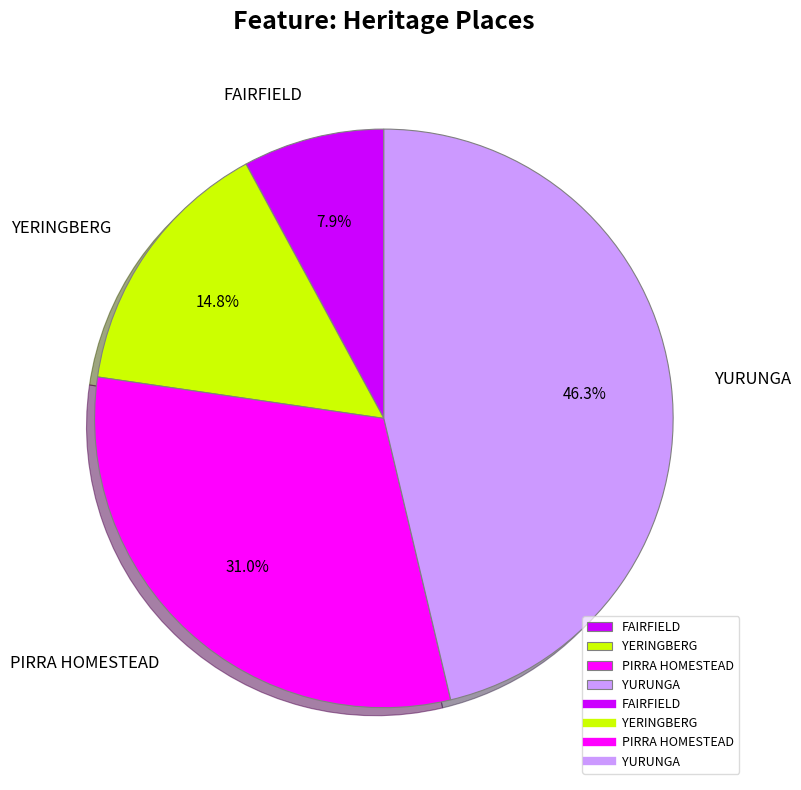

Which category has the biggest portion of the pie?

YURUNGA